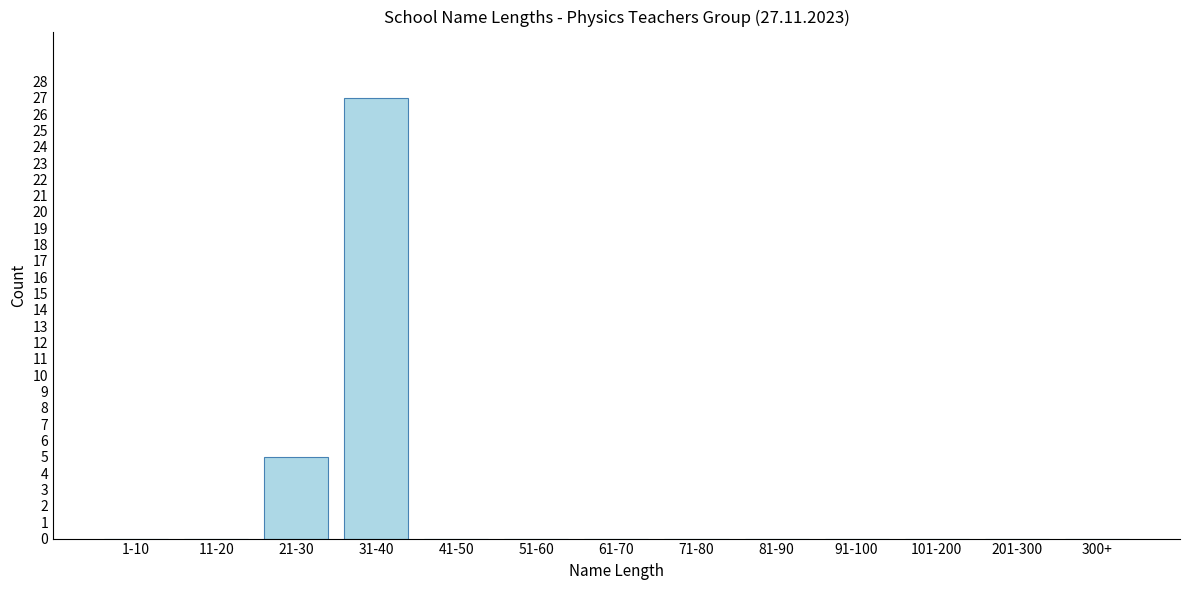

Reading right to left, transcribe all the data shown in this chart.

300+=0	201-300=0	101-200=0	91-100=0	81-90=0	71-80=0	61-70=0	51-60=0	41-50=0	31-40=27	21-30=5	11-20=0	1-10=0